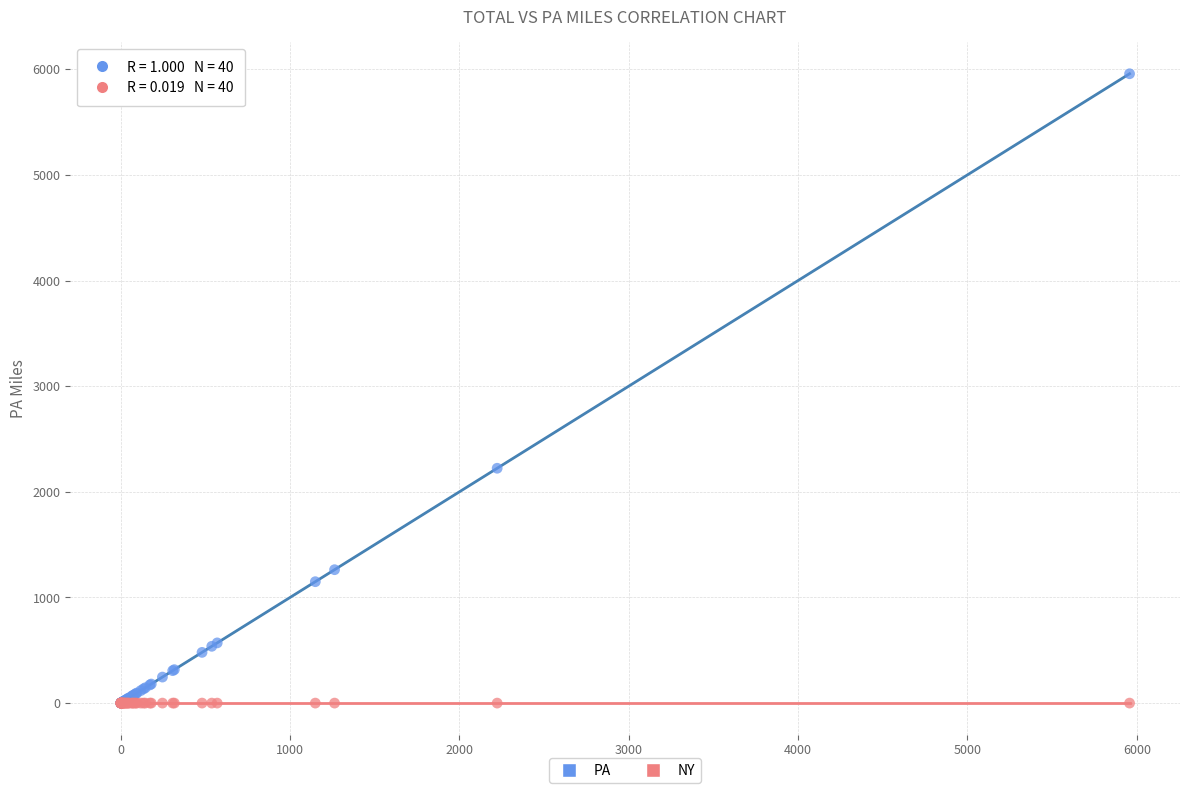

In the PA series, what Y value is closest to 2978?

2223.0